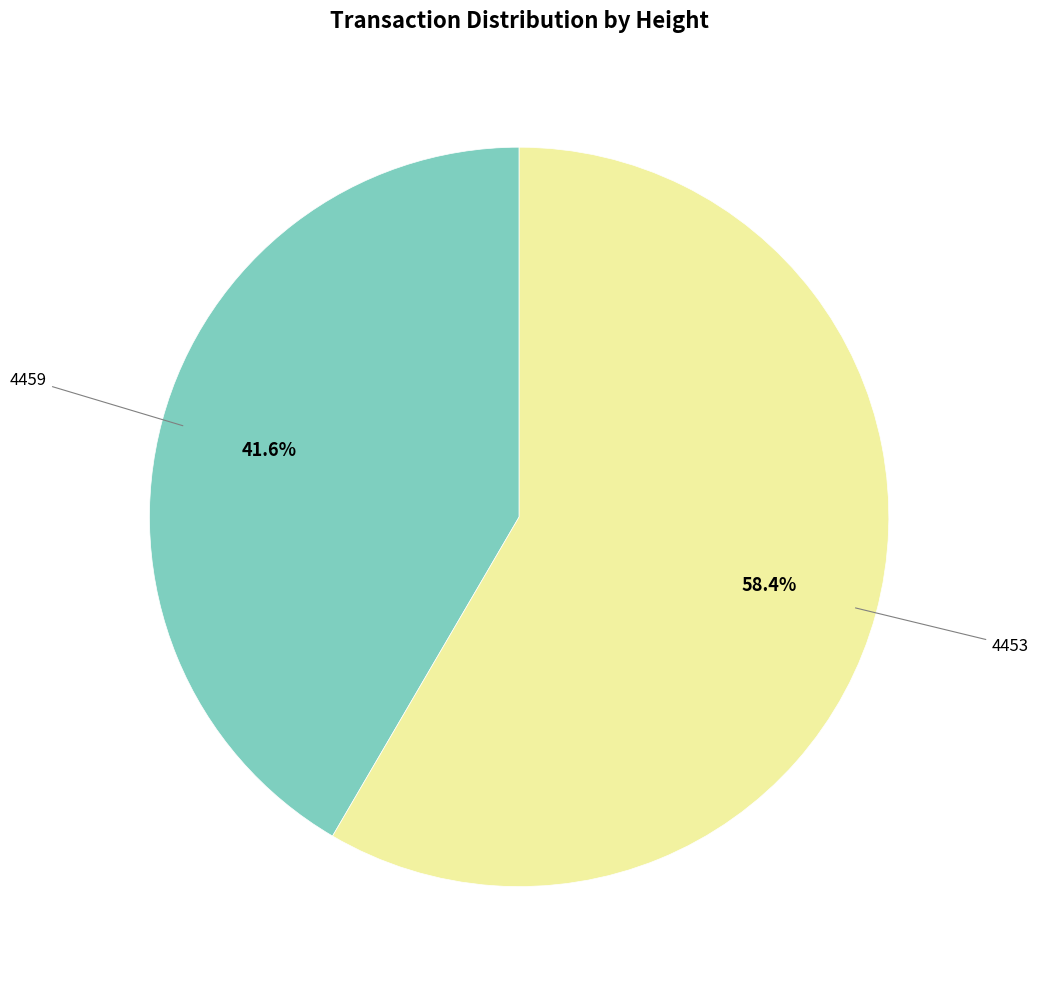

Between 4453 and 4459, which is larger?

4453